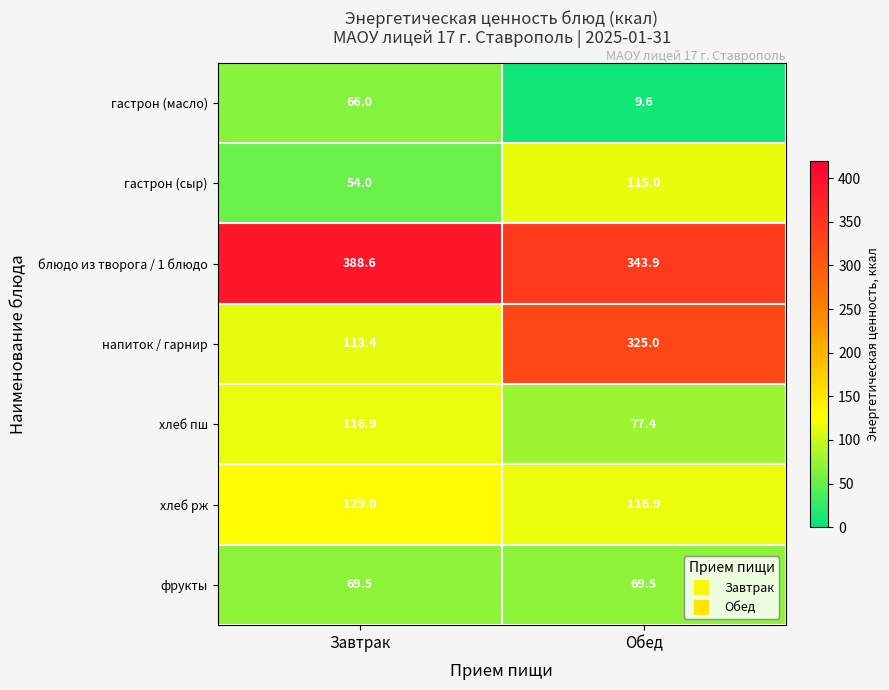

Which category has the lowest value across all series?

Обед